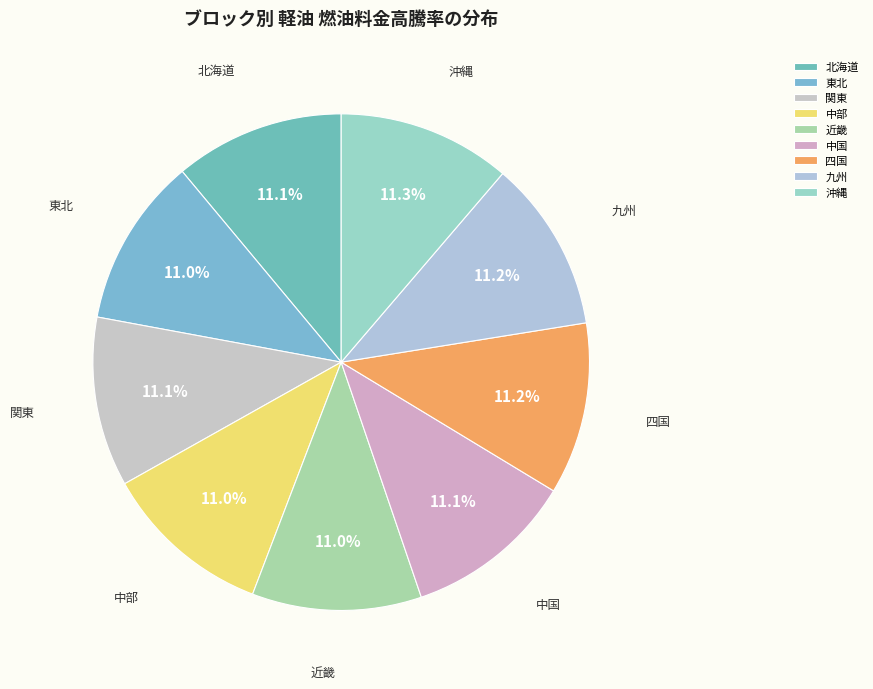

Does 沖縄 represent more than half of the total?

No